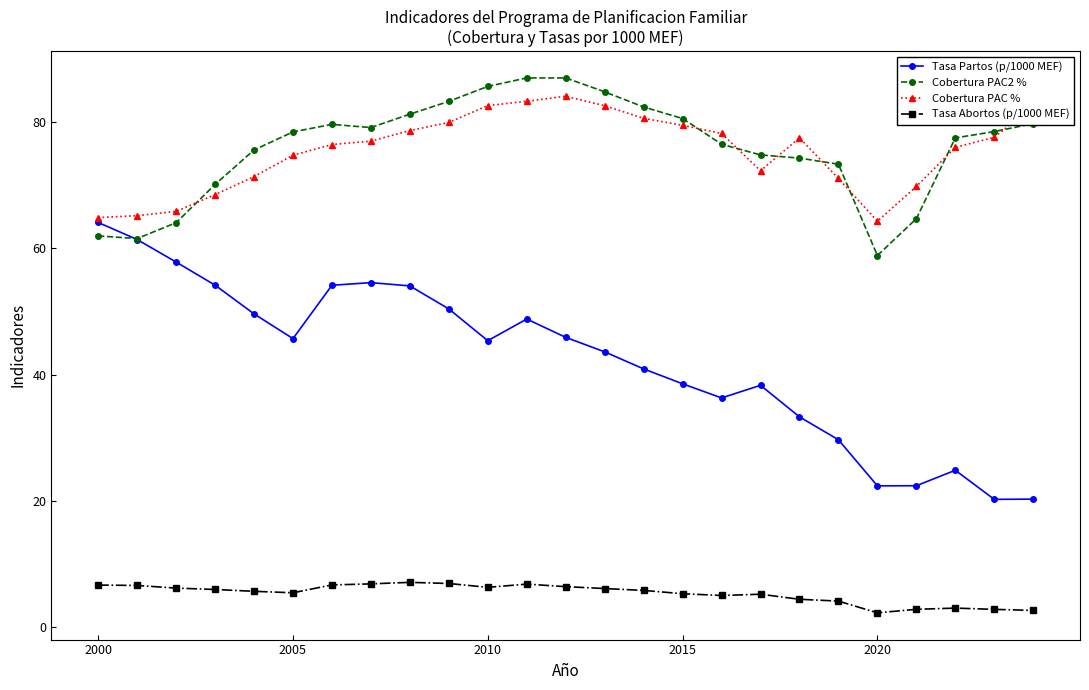

Which series has the widest spread of values?

Tasa Partos (p/1000 MEF)